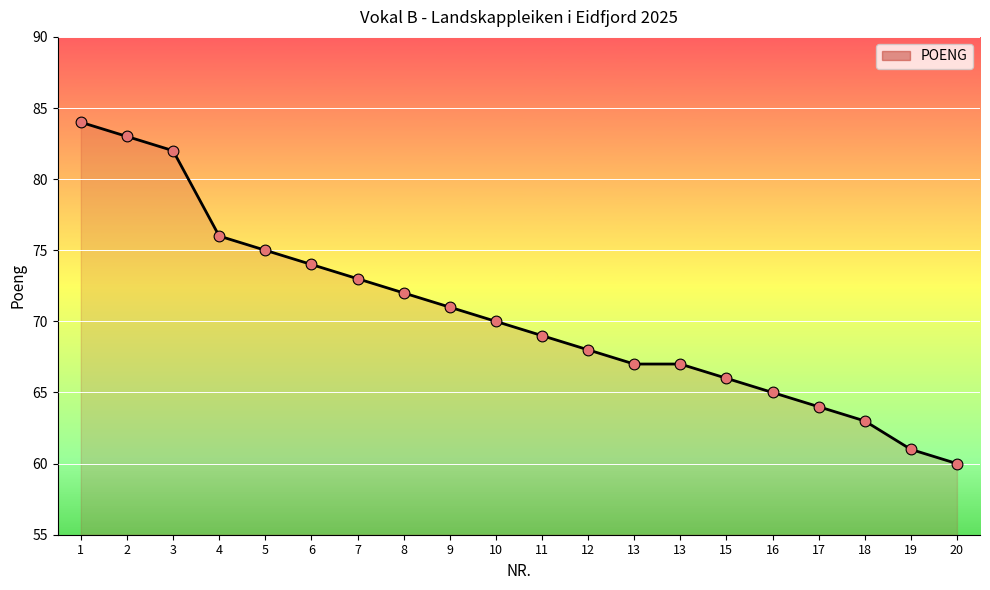

Is this an area chart (filled region under the line)?

Yes